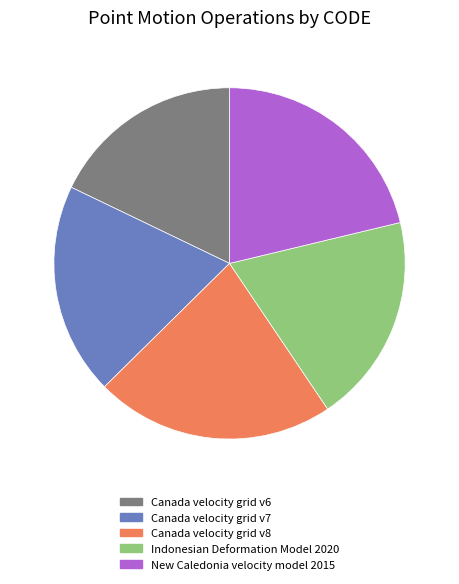

What is the ratio of the value at New Caledonia velocity model 2015 to the value at Canada velocity grid v6?

1.2